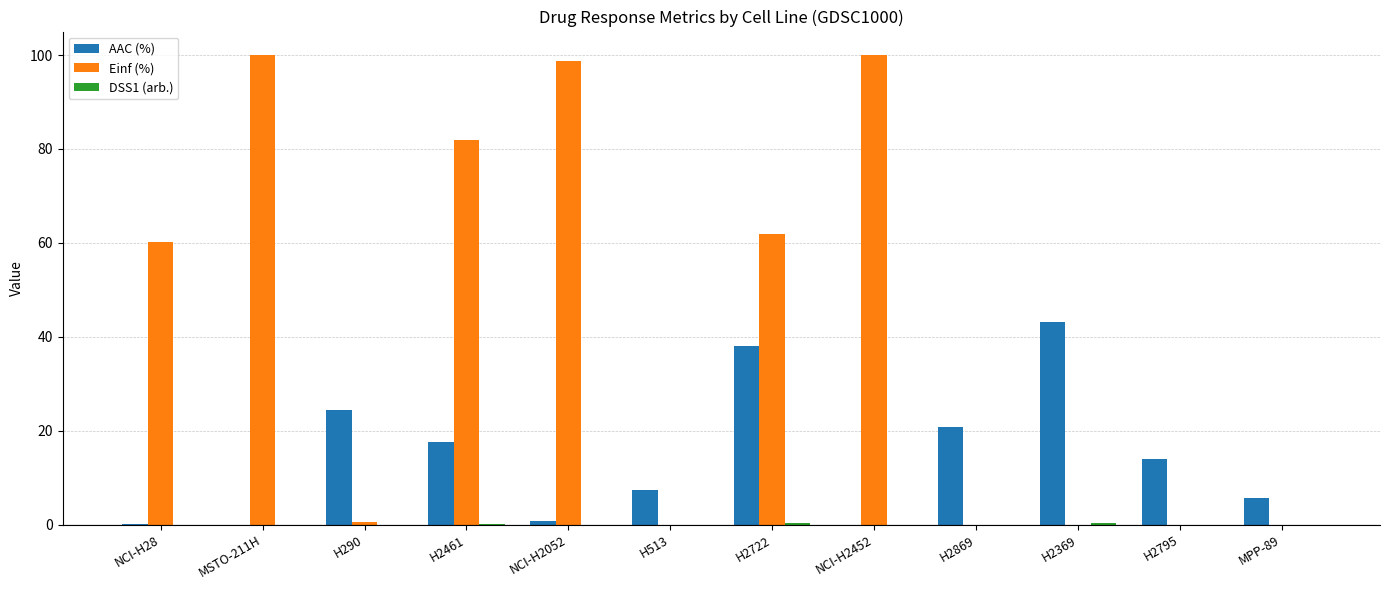

What is the sum of all AAC (%) values?

171.6